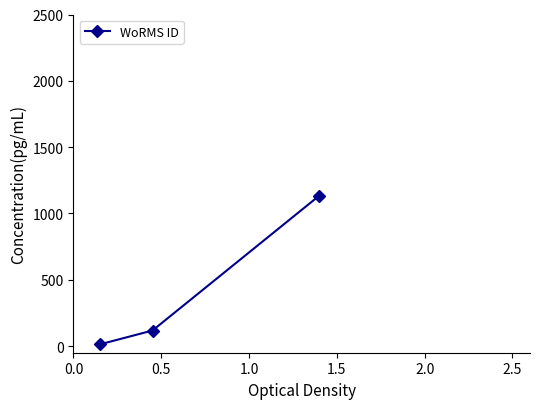

What is the difference between the second highest and minimum values?

104.4